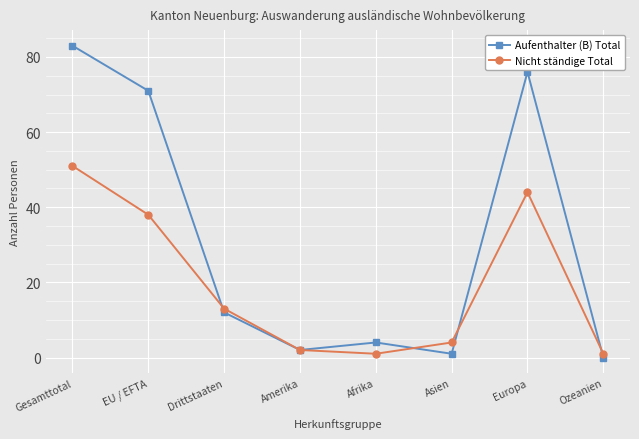

Where is the first local maximum for Aufenthalter (B) Total?

Afrika